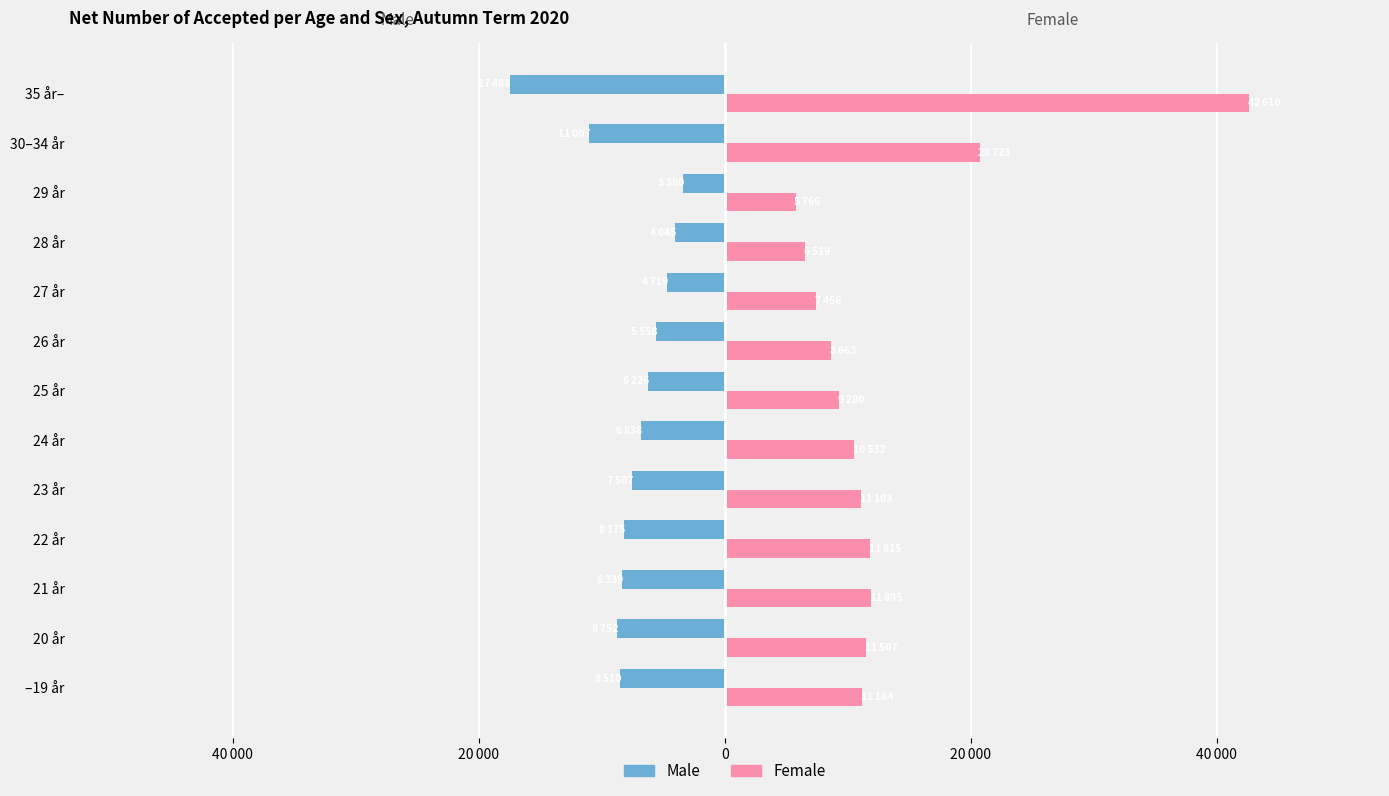

What are all the series names shown in the legend?

Male, Female